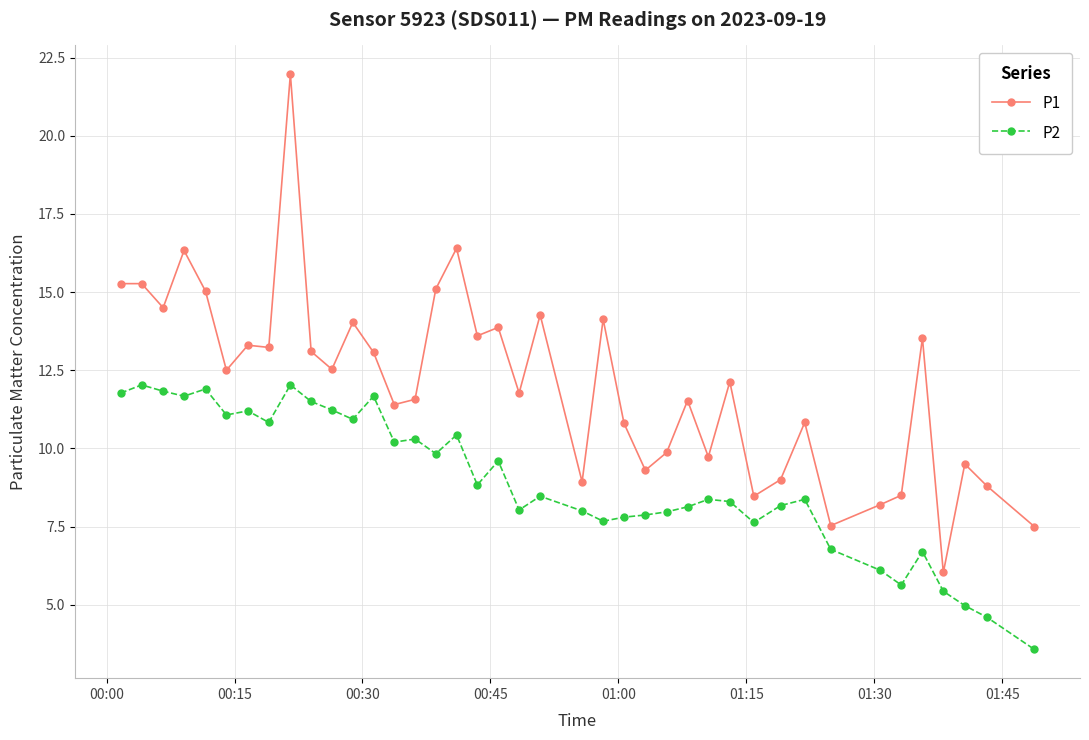

Rank the series by their average value, from lowest to highest.

P2, P1